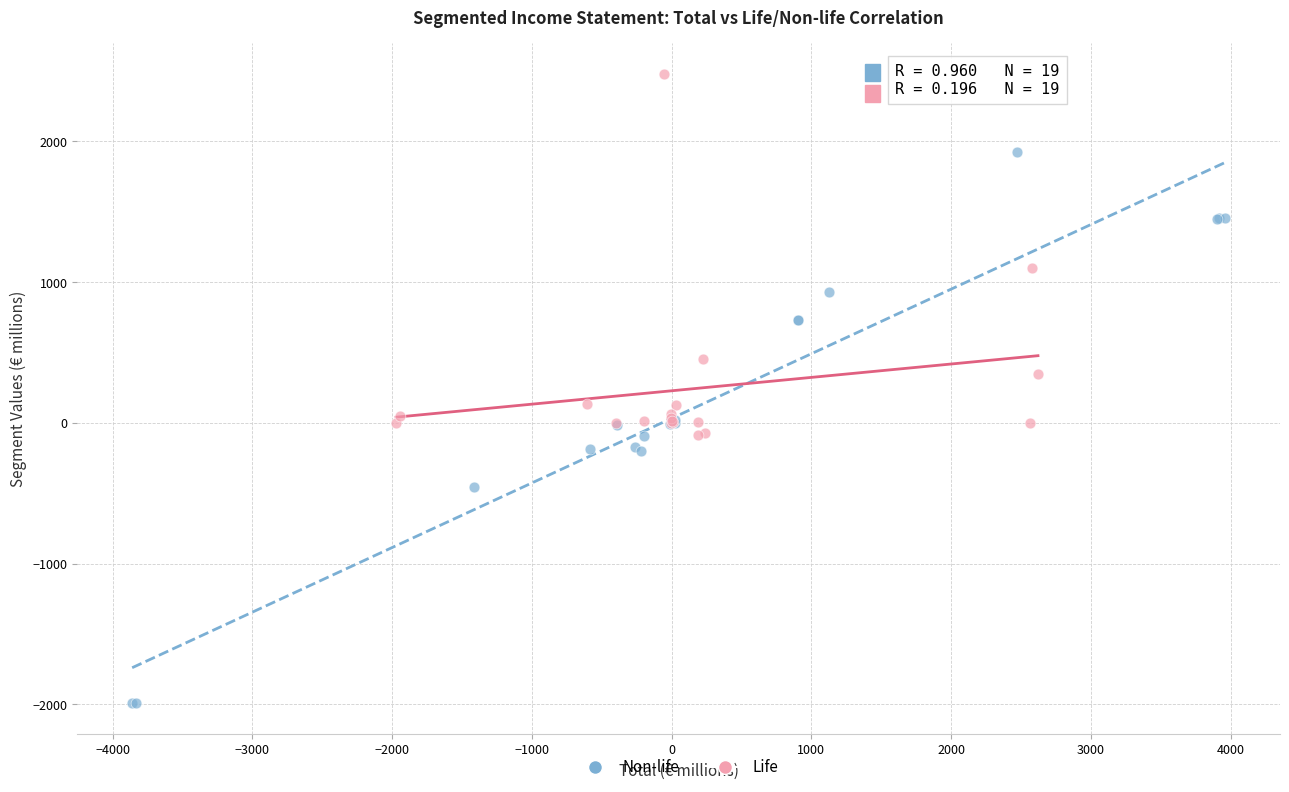

Which series reaches the maximum Y coordinate?

Life